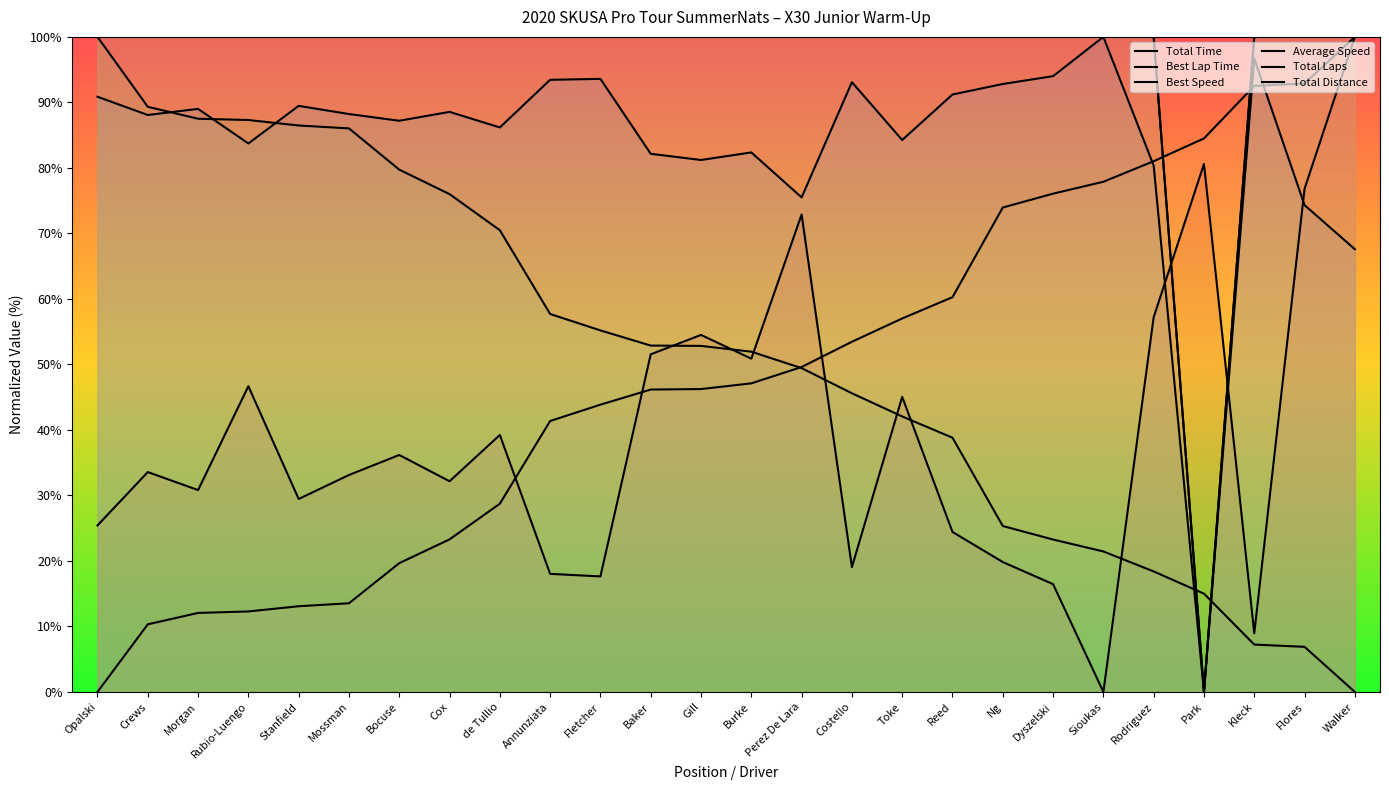

At which label does Total Time first exceed 33?

Crews